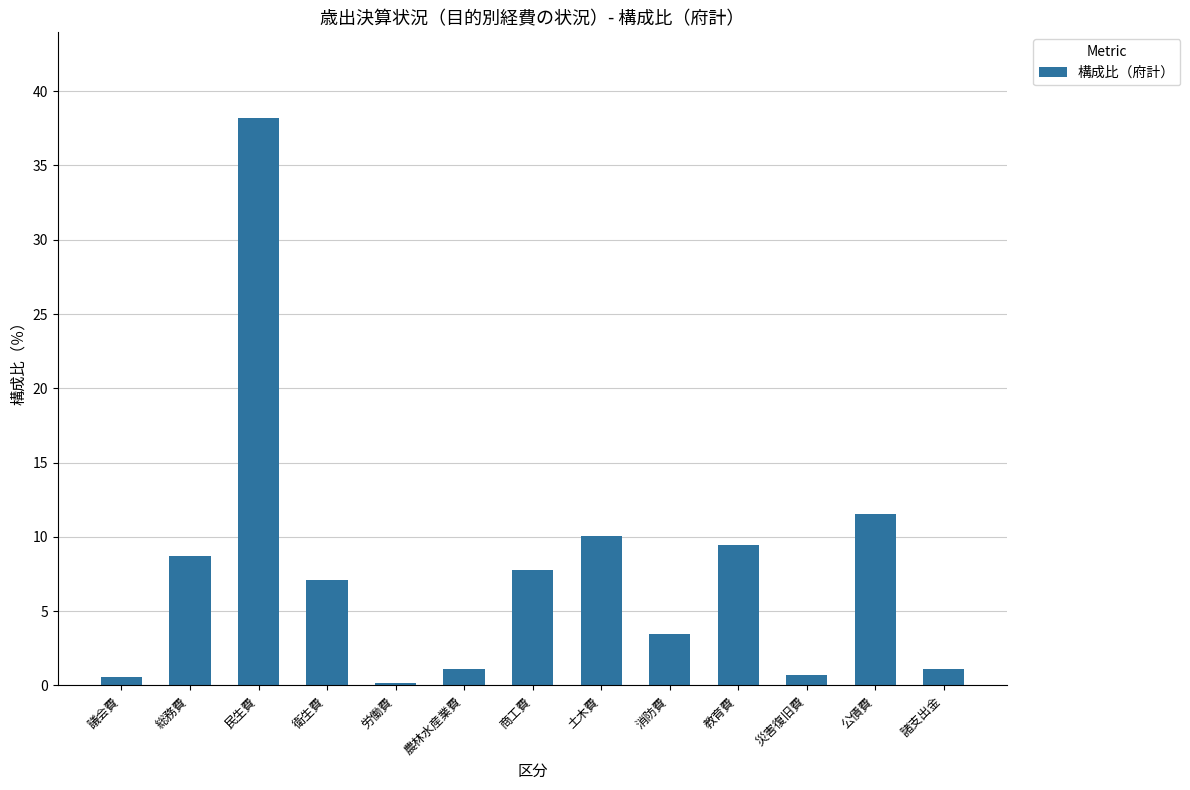

How many bars are there in total?

13